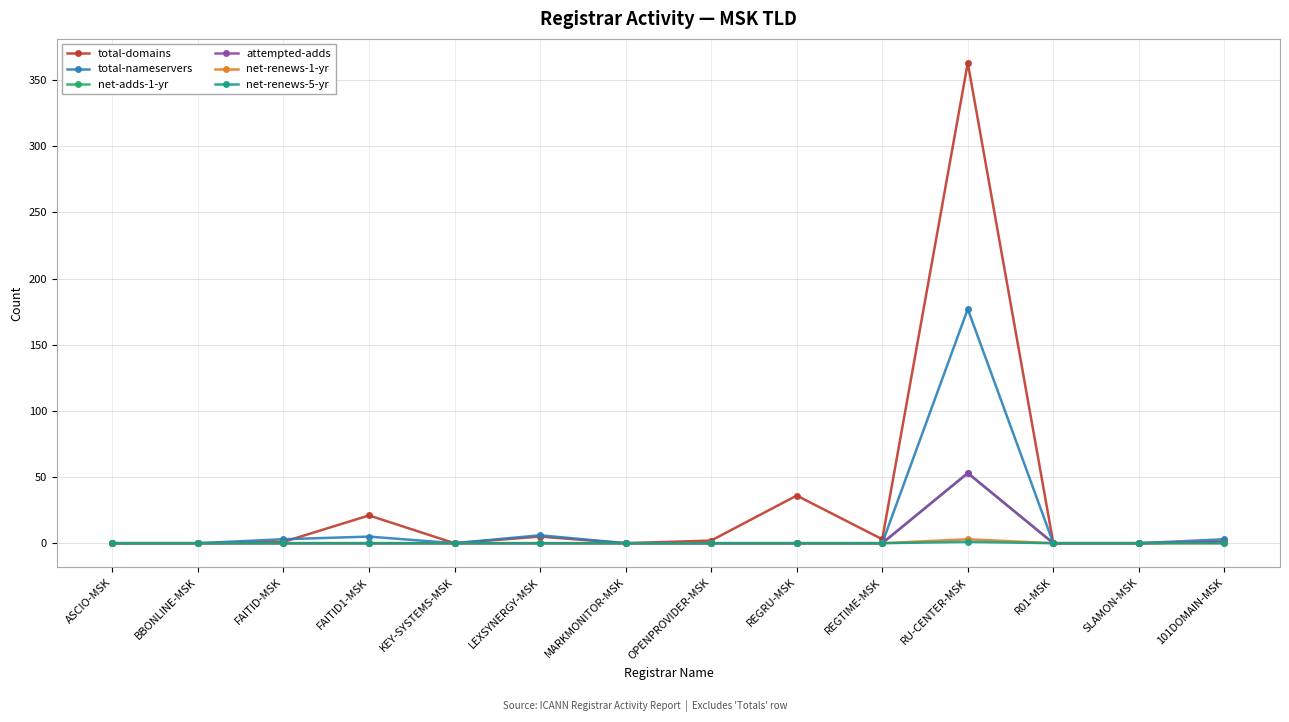

List the labels in order of net-renews-5-yr value, largest first.

RU-CENTER-MSK, ASCIO-MSK, BBONLINE-MSK, FAITID-MSK, FAITID1-MSK, KEY-SYSTEMS-MSK, LEXSYNERGY-MSK, MARKMONITOR-MSK, OPENPROVIDER-MSK, REGRU-MSK, REGTIME-MSK, R01-MSK, SLAMON-MSK, 101DOMAIN-MSK